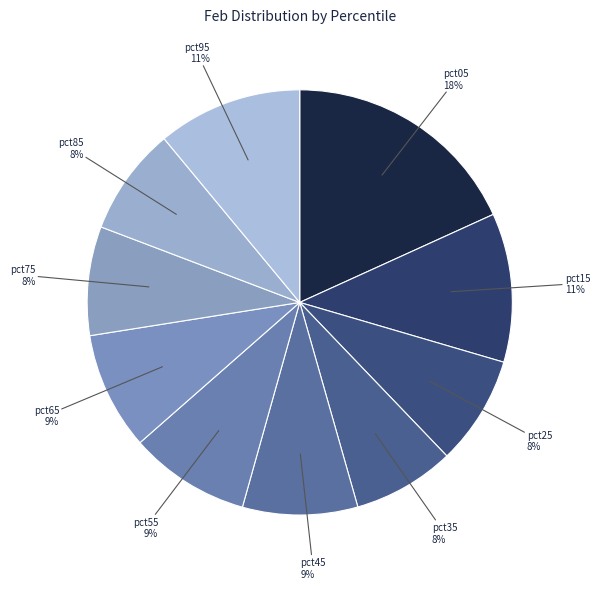

How many slices are in this pie chart?

10